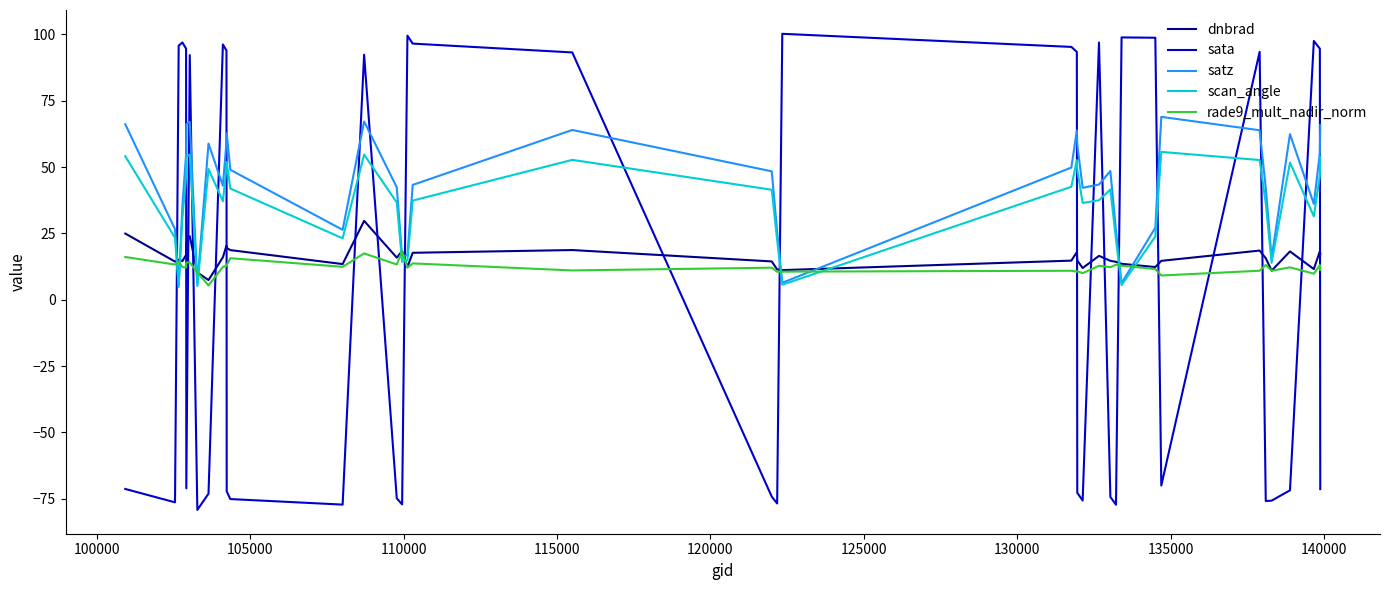

Which series has the largest range (max minus min)?

sata